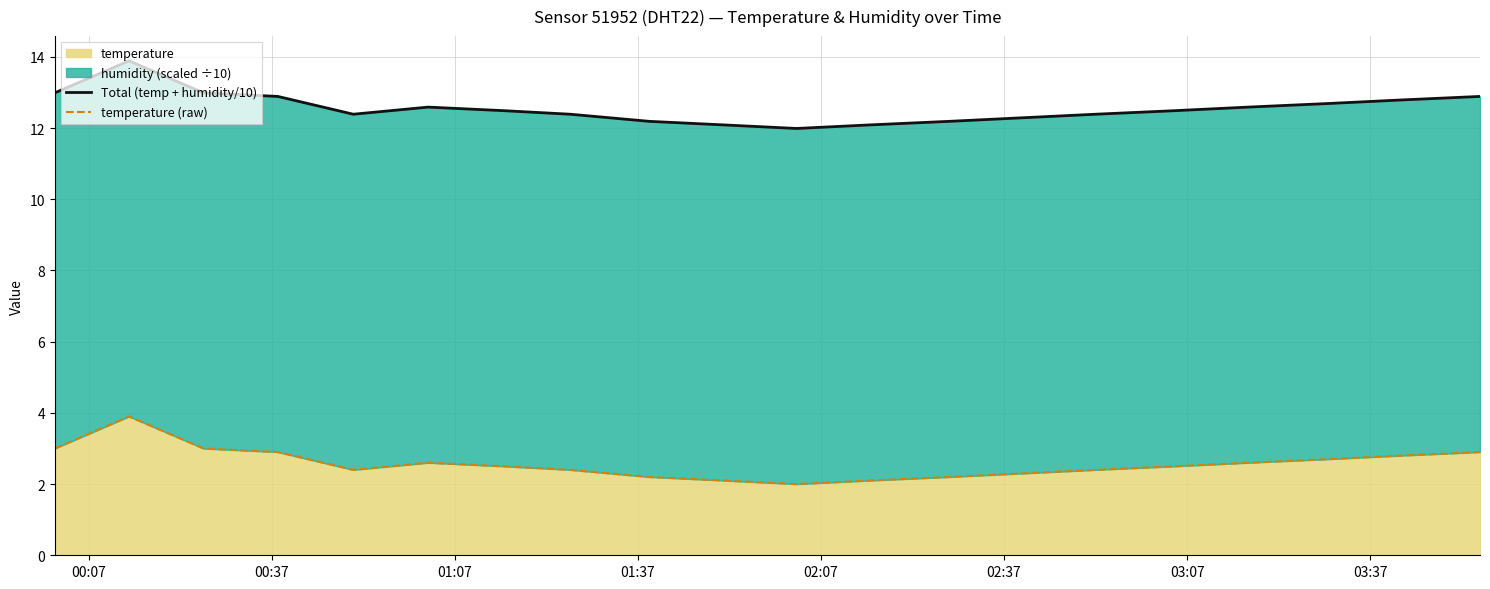

True or false: temperature (raw) and Total (temp + humidity/10) intersect in this chart.

False